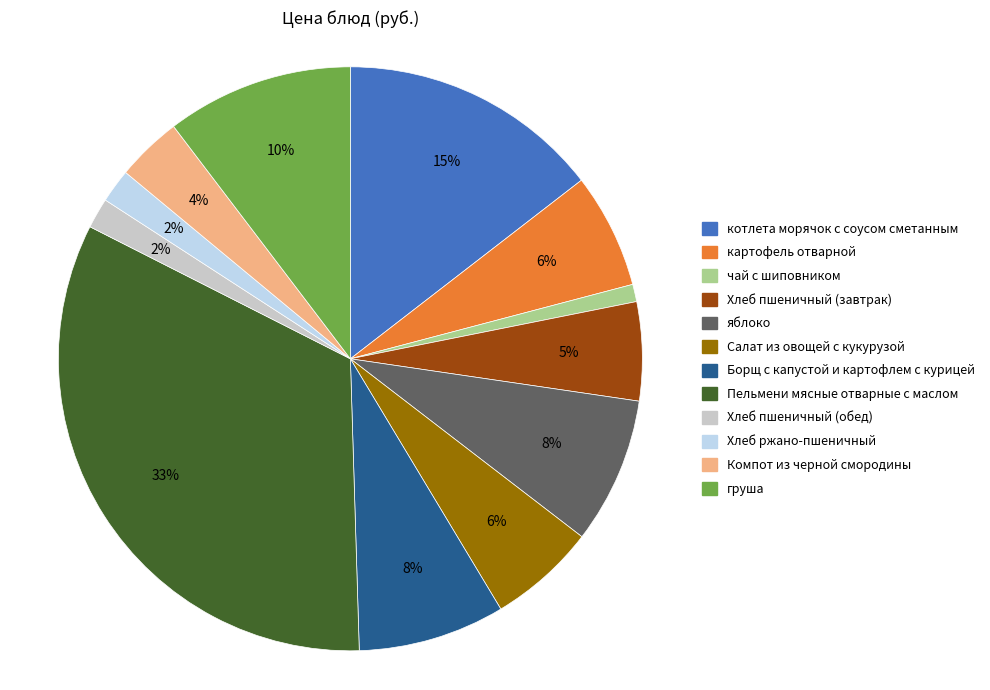

To the nearest percent, what is the difference between the largest and smallest slice percentages?

32%